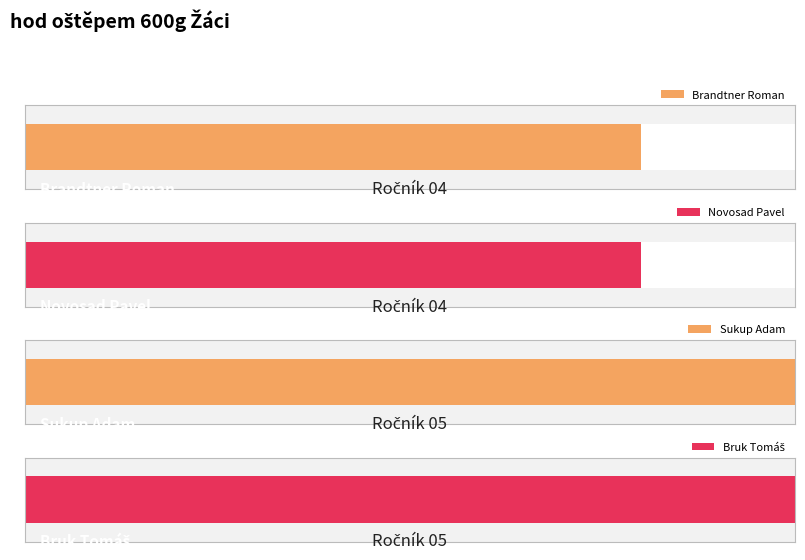

Reading right to left, transcribe all the data shown in this chart.

5	5	4	4